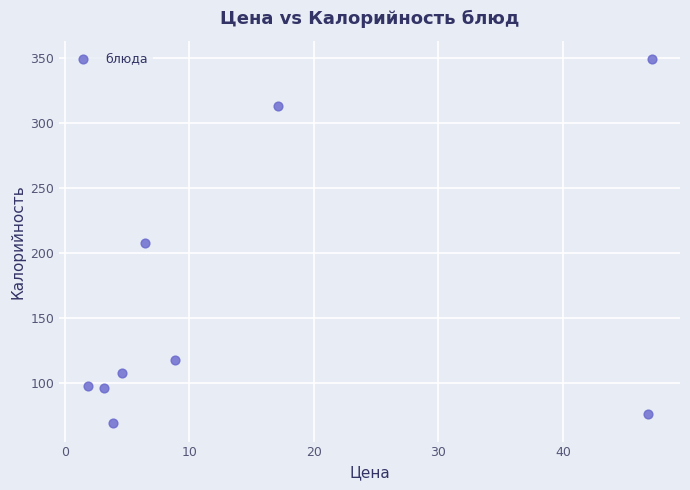

What is the range of Y values (max minus min)?

280.0